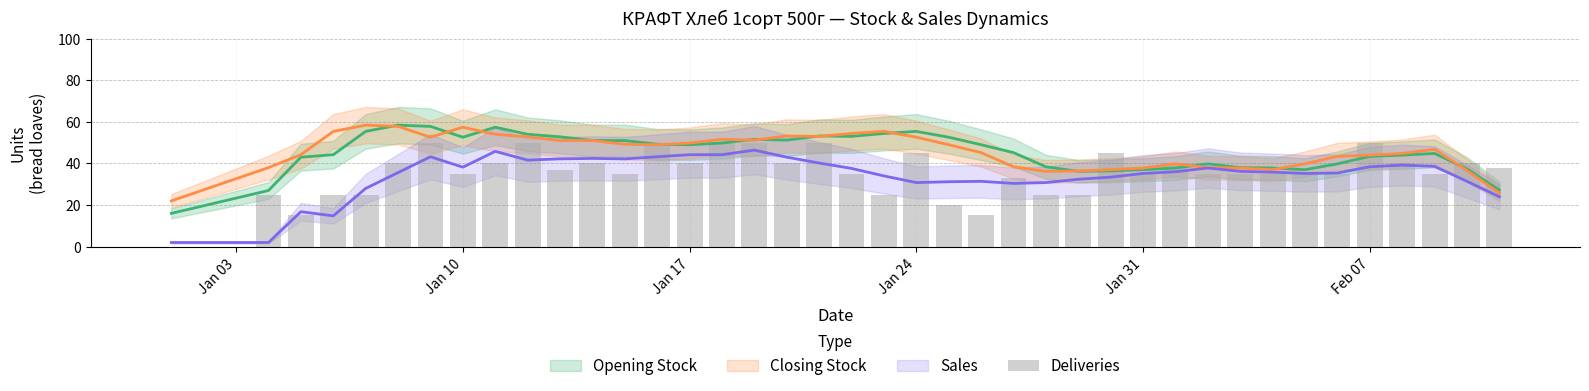

Count the number of values greater than 35.

19